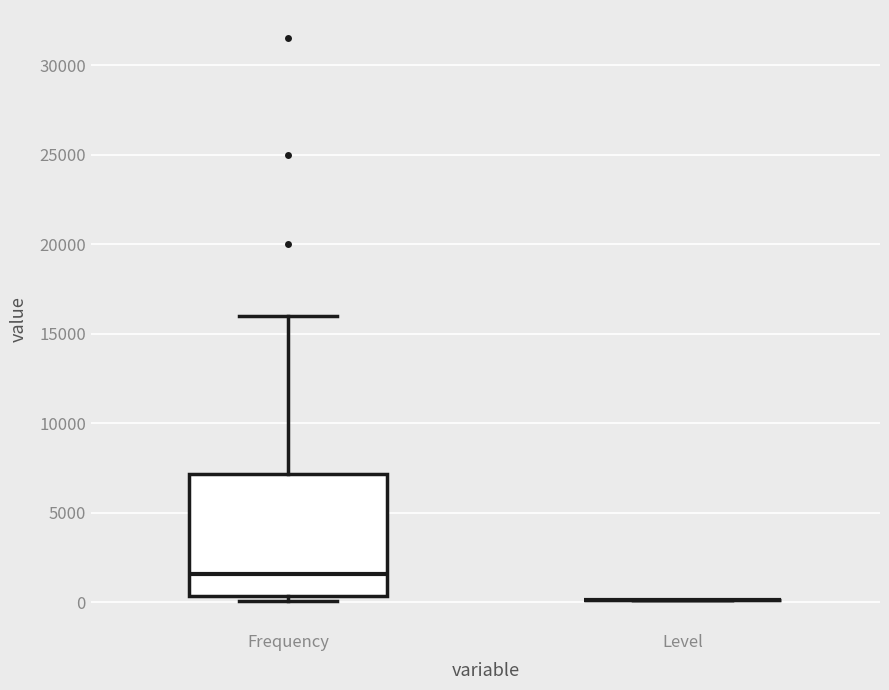

Where does the median line of the box for Frequency sit on the y-axis? The values are not printed on the chart, so give them approximately, as read against the axis.

1500